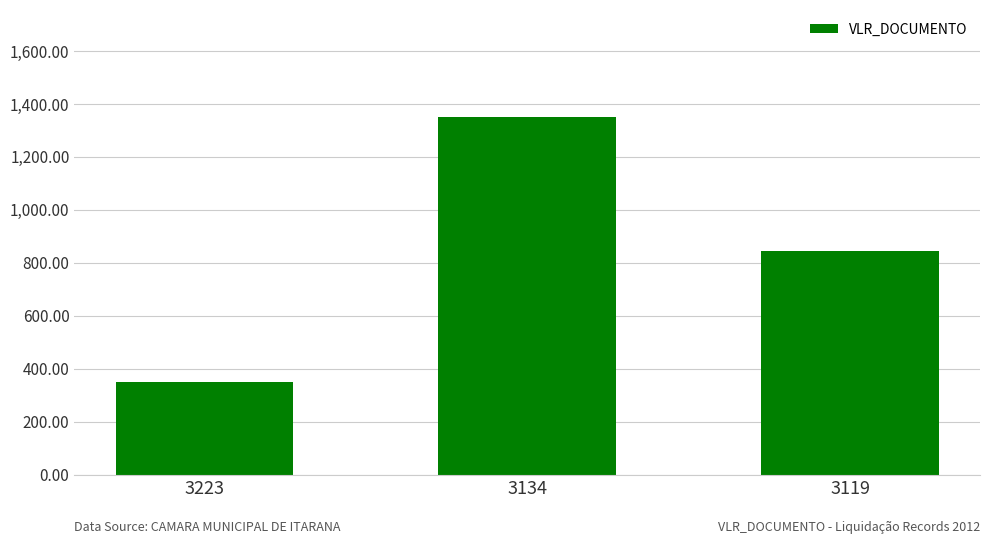

The chart shows a value of 578.1 at 3134. True or false?

False